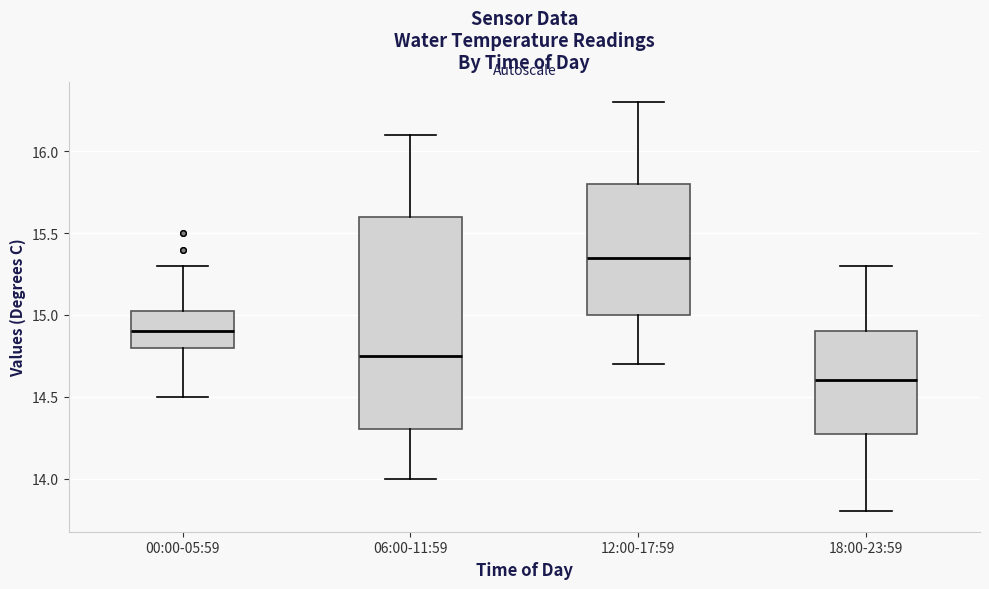

Which box is the tallest, from its lower edge to its upper edge?

06:00-11:59